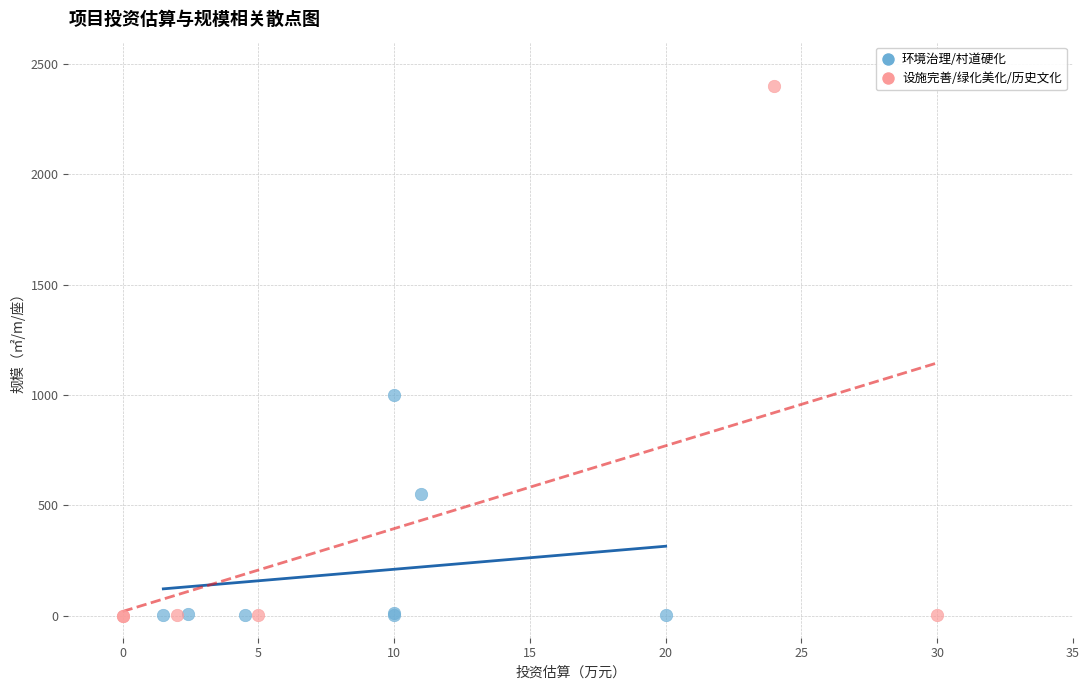

Which series reaches the maximum Y coordinate?

设施完善/绿化美化/历史文化